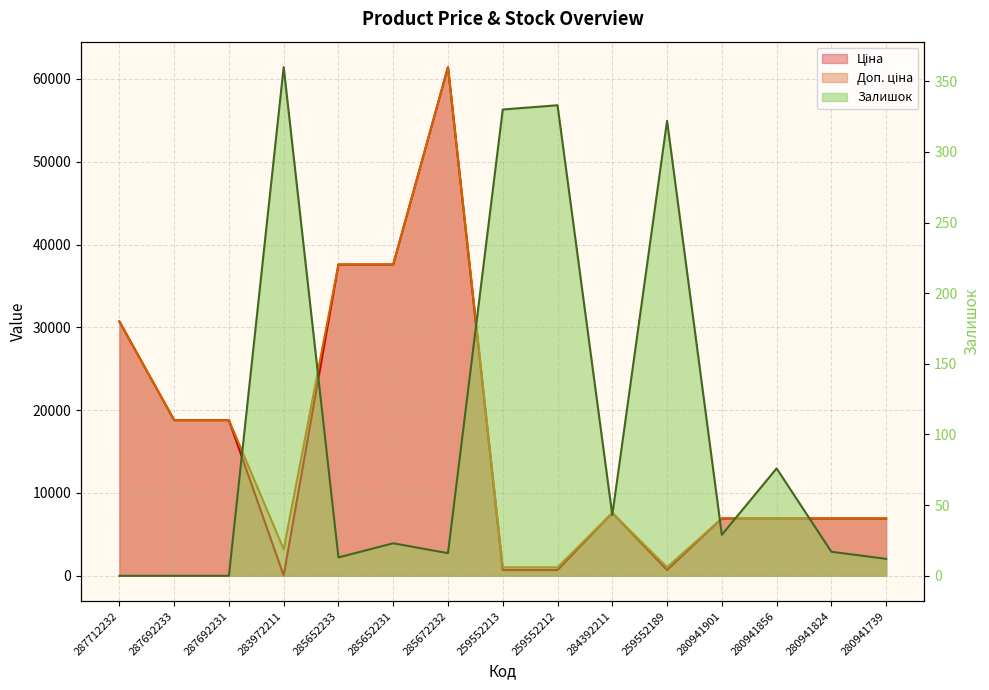

Between which two adjacent categories do Ціна and Залишок first intersect?

287692231 and 283972211